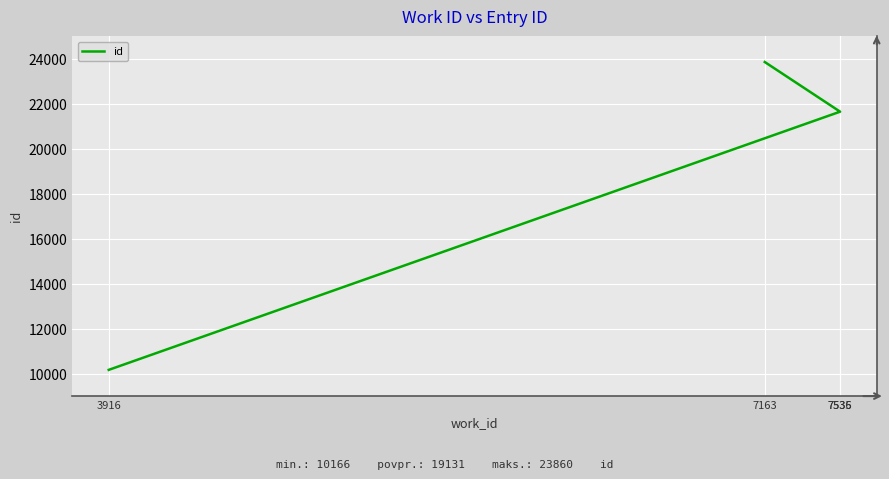

What is the difference between the maximum and minimum values?

13694